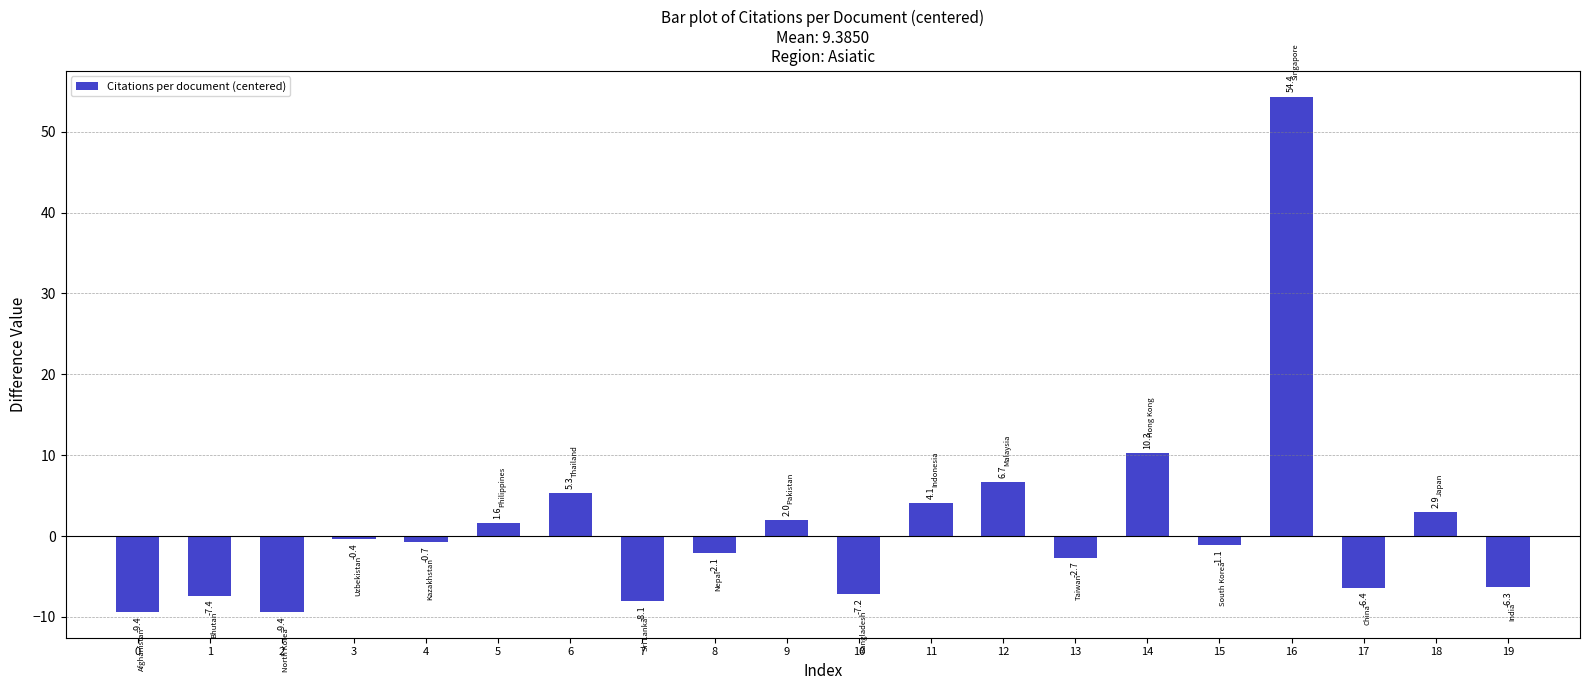

Where is the data nearest to the value 22?

14